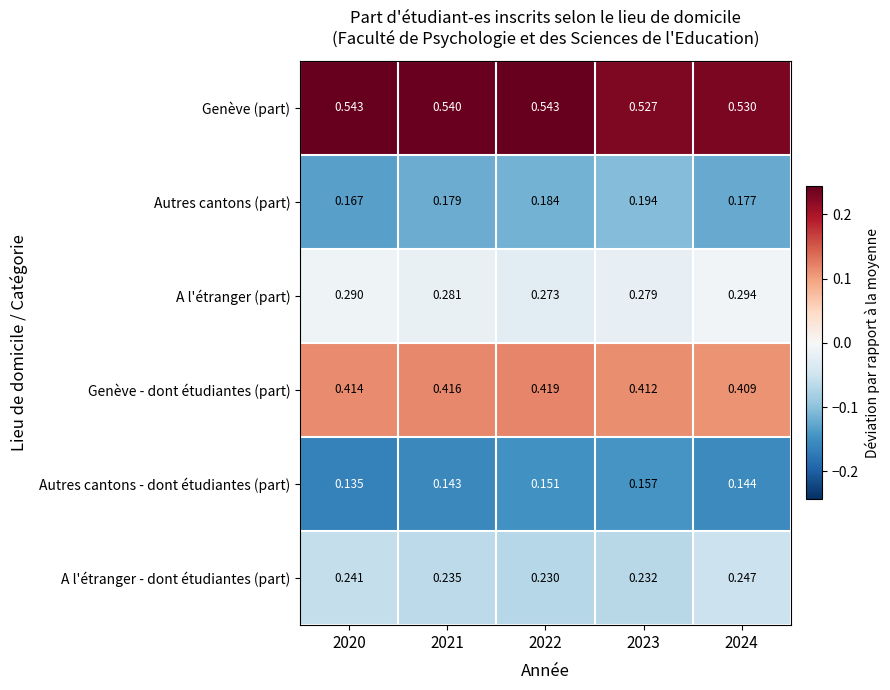

Which series has the widest spread of values?

Autres cantons (part)